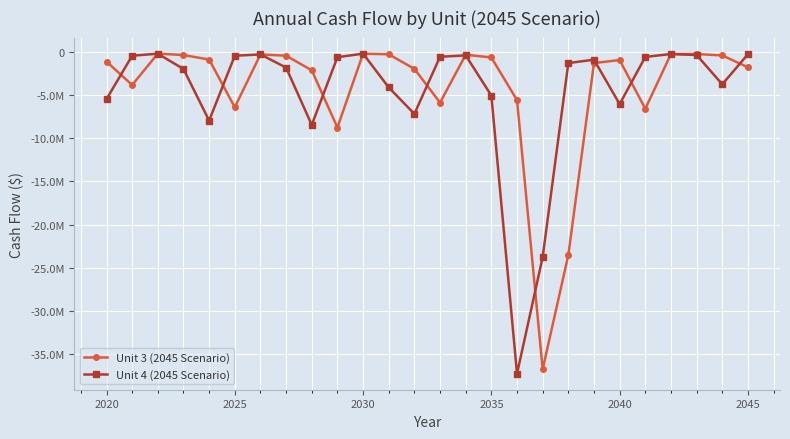

What are all the series names shown in the legend?

Unit 3 (2045 Scenario), Unit 4 (2045 Scenario)